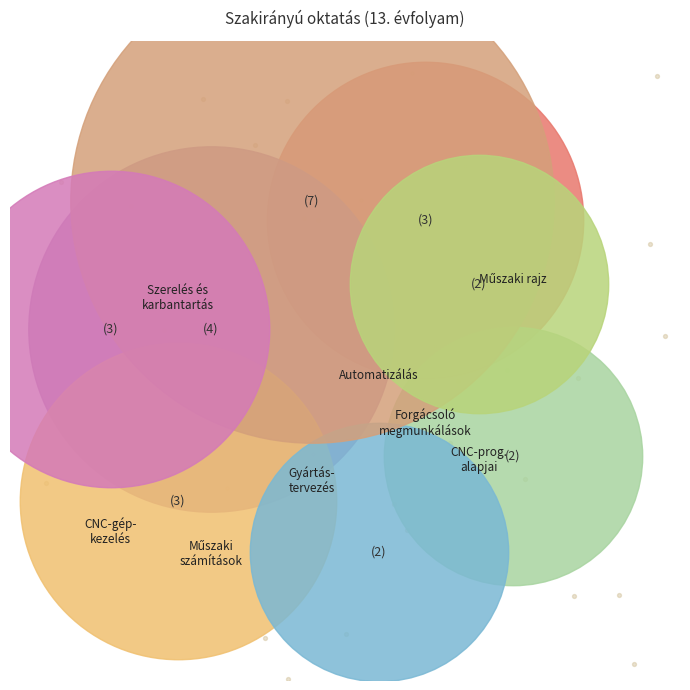

To the nearest percent, what is the difference between the Automatizálás and Műszaki számítások slice percentages?

8%